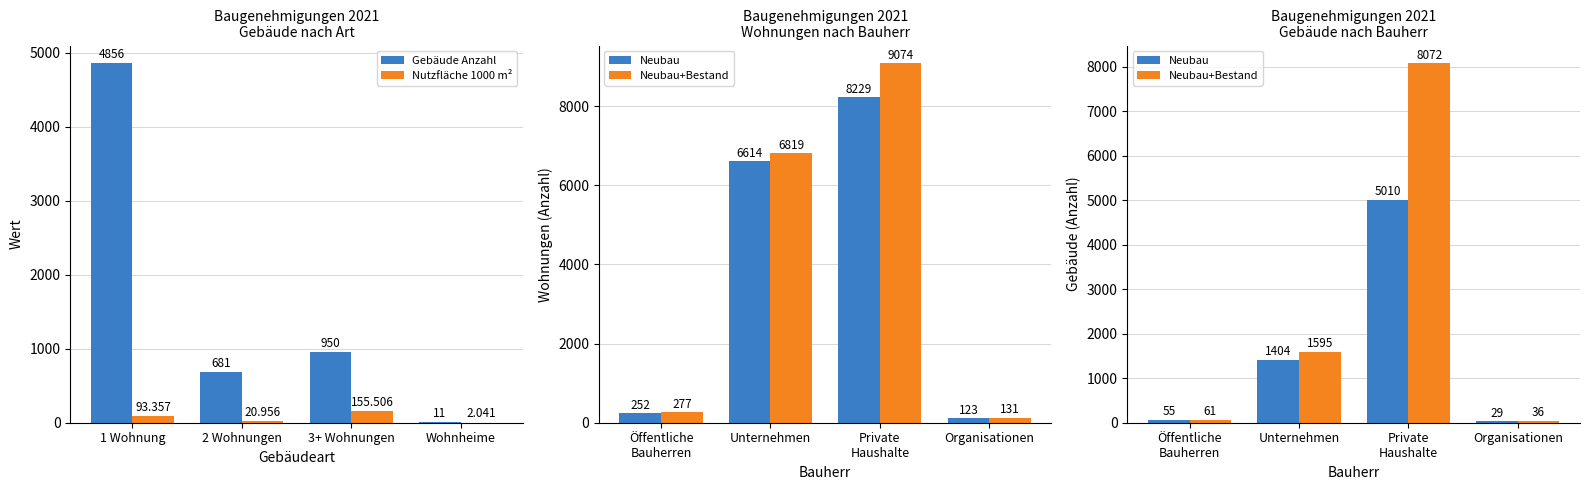

What is the minimum value for Nutzfläche 1000 m²?

2.0